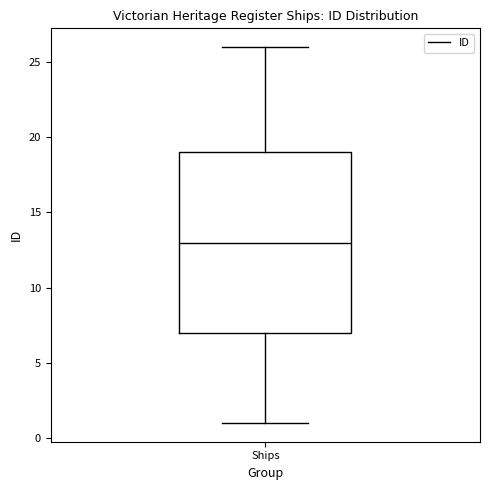

Where is the lower edge of the box for Ships on the y-axis? The values are not printed on the chart, so give them approximately, as read against the axis.

7